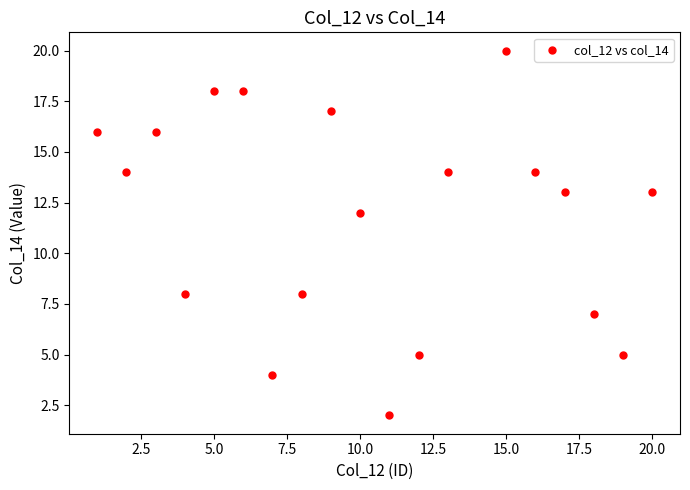

What Y value in the scatter plot is closest to 11?

12